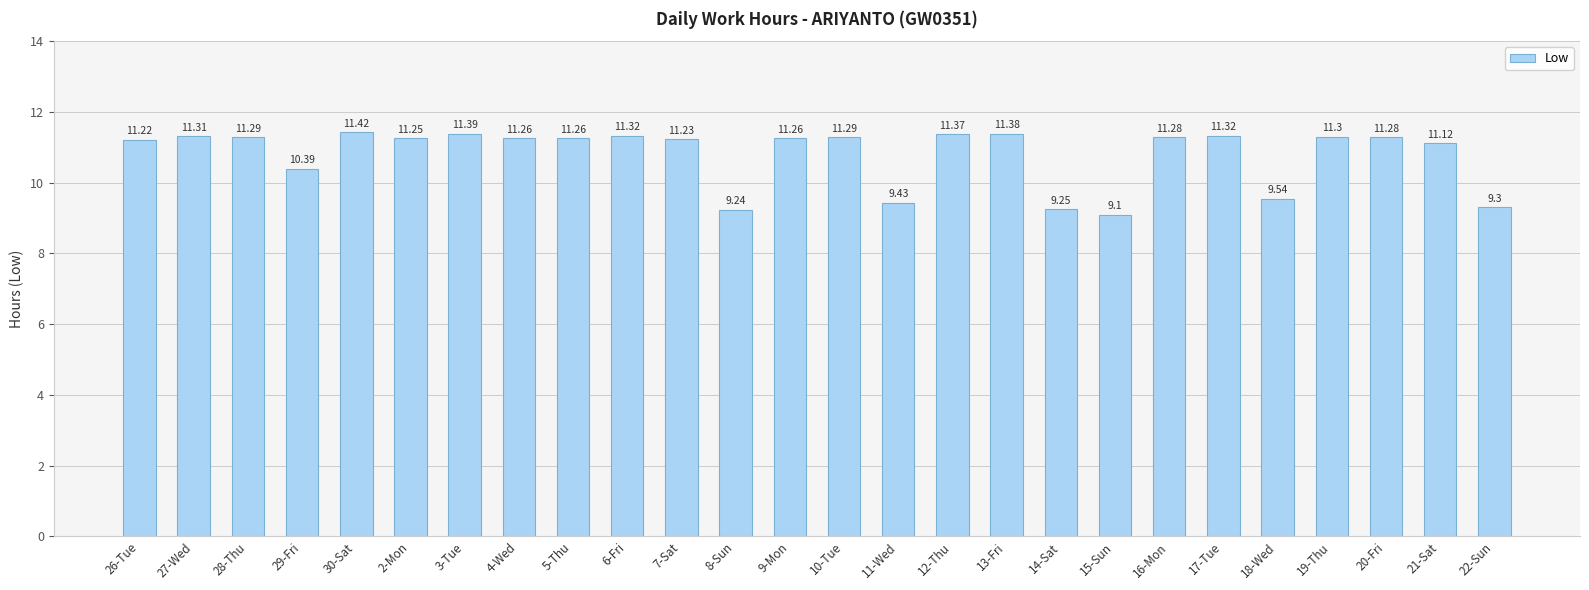

What is the greatest value displayed?

11.4